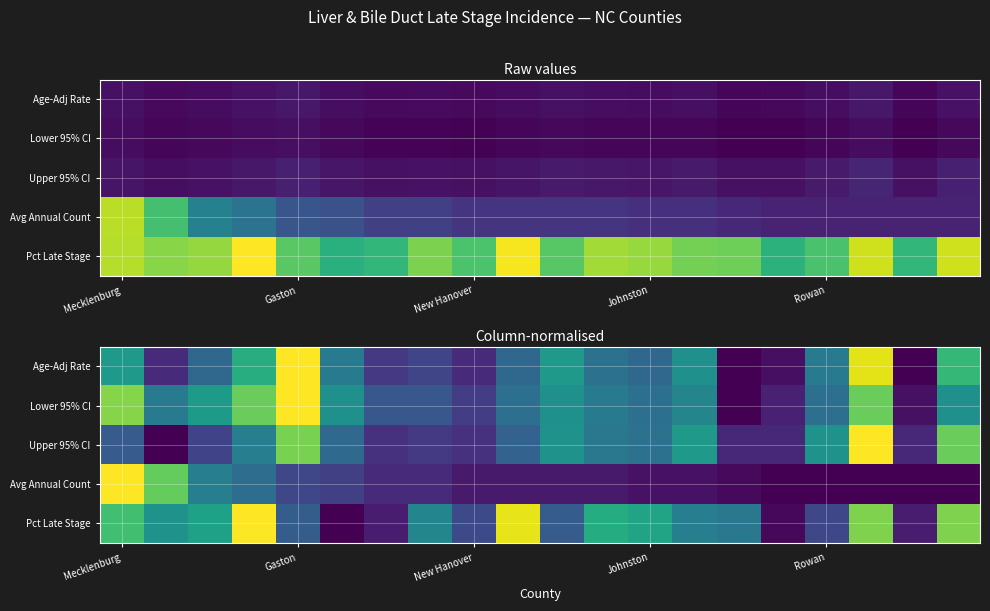

What is the total value across all series at 7?

1.2